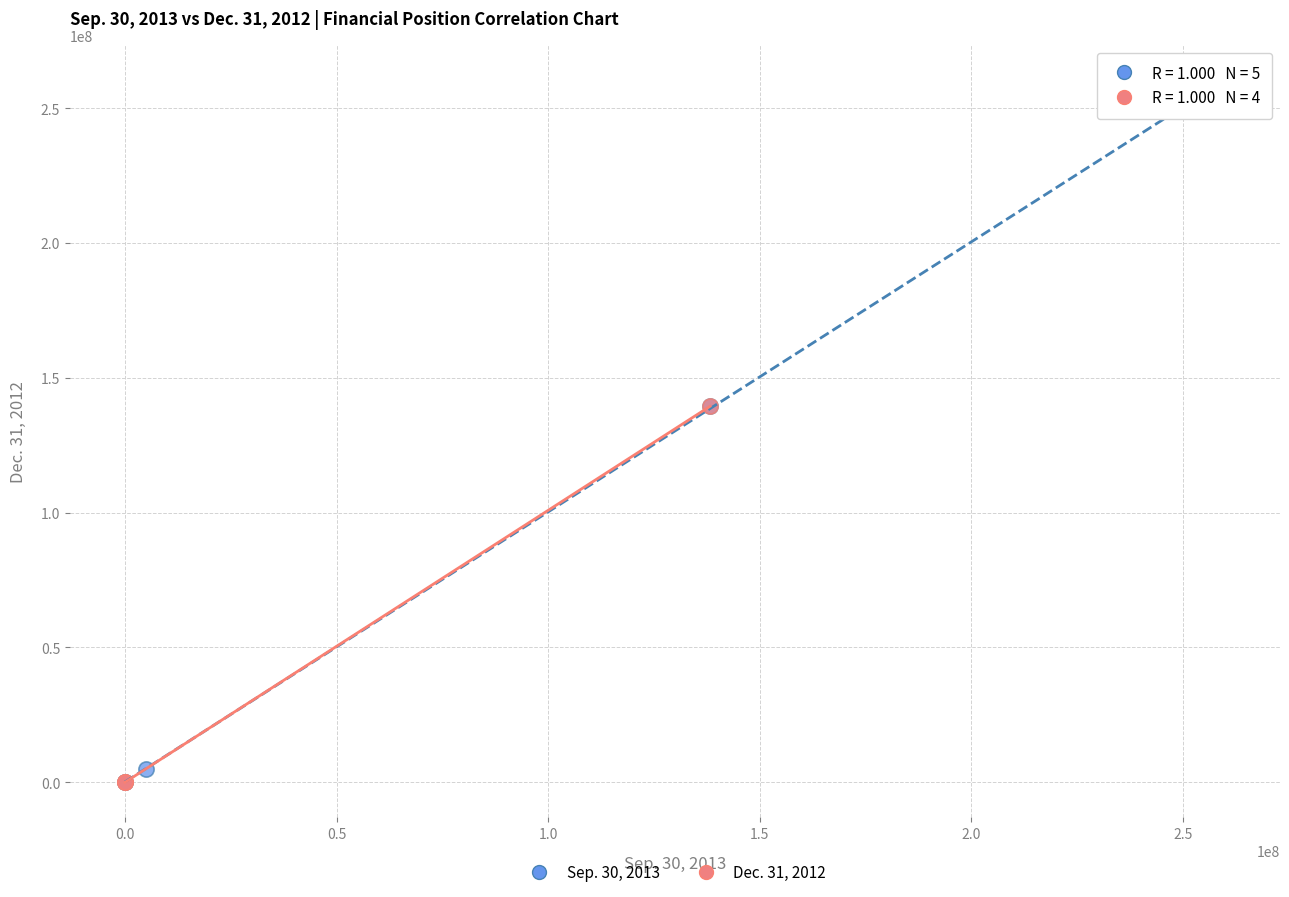

Which series has the largest Y range (max minus min)?

Sep. 30, 2013